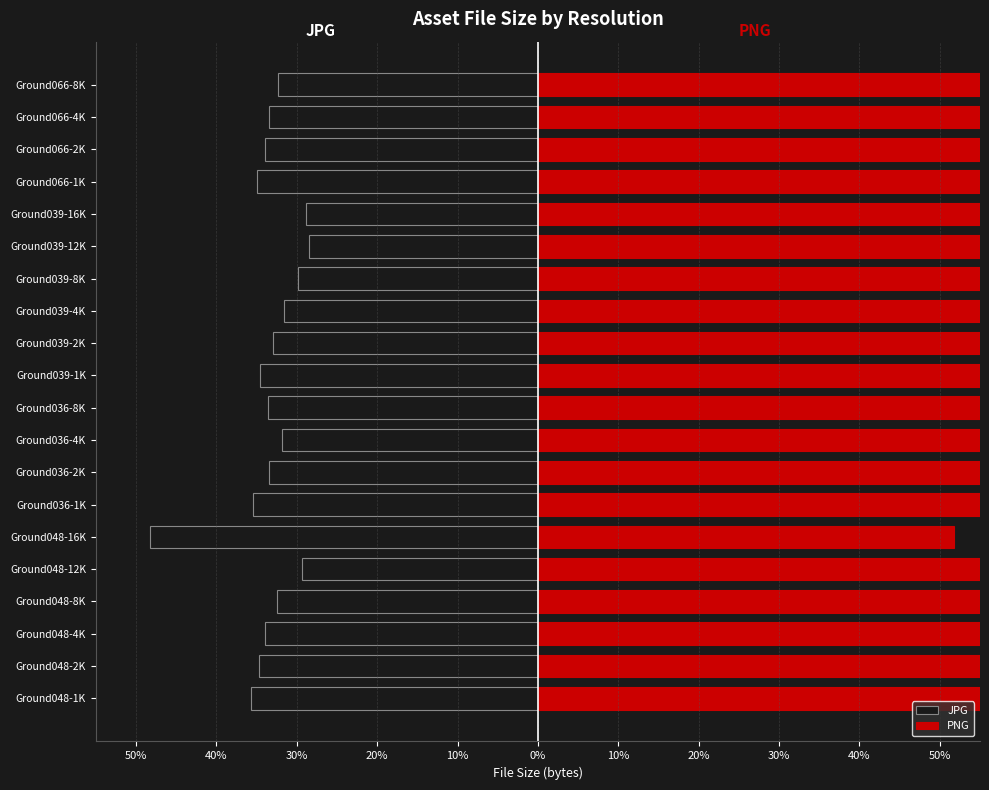

The JPG series shows -50.1 at Ground036-1K. True or false?

False